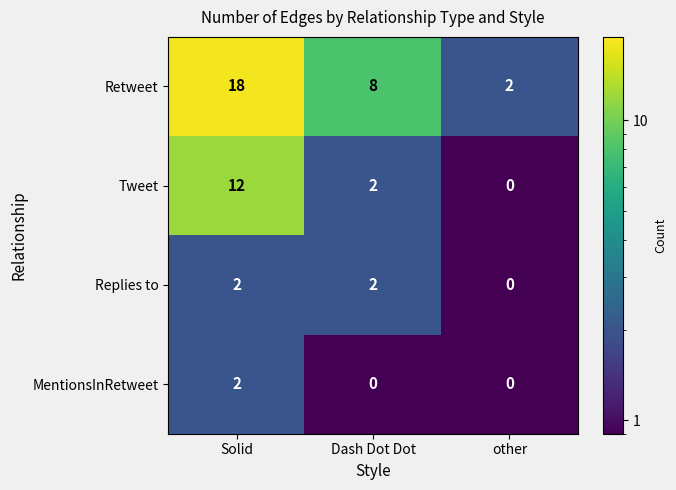

At which category is the sum across all series the highest?

Solid